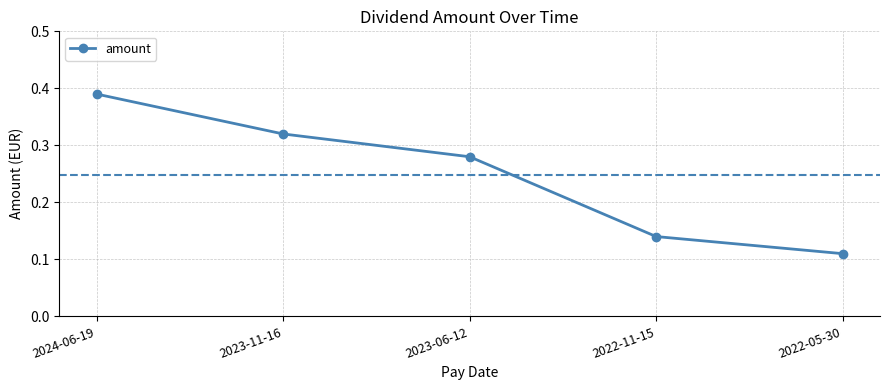

Which category has the highest value across all series?

2024-06-19